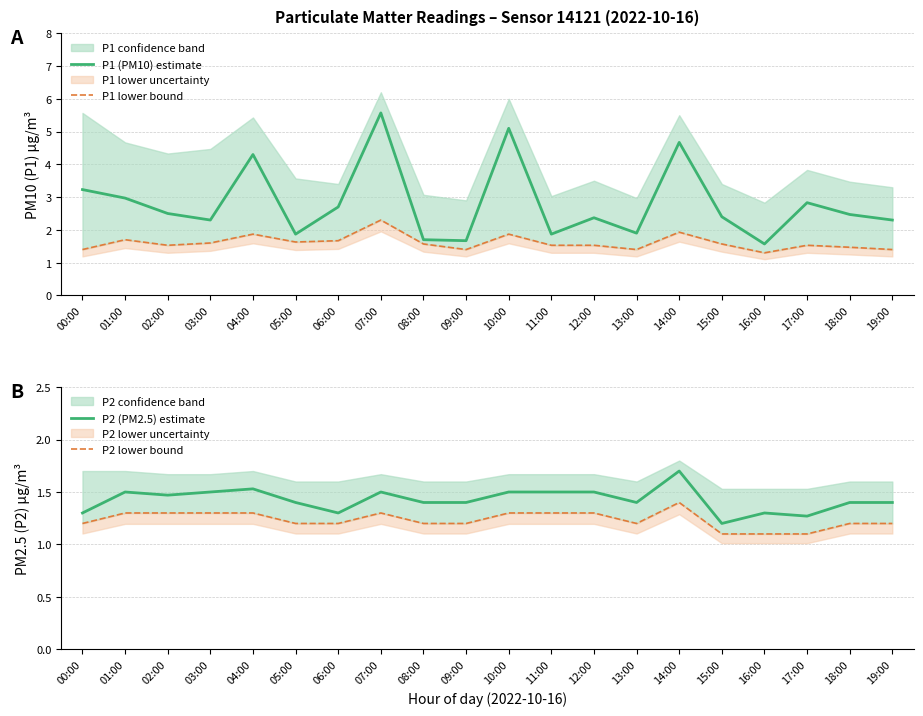

At which category does the chart reach its peak across all series?

07:00